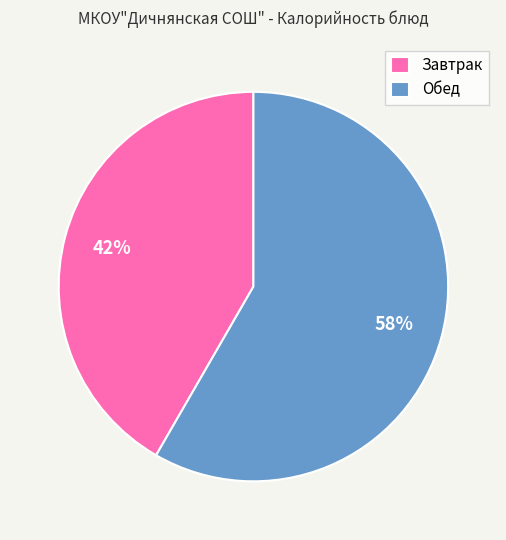

The Обед slice represents 47% of the pie. True or false?

False